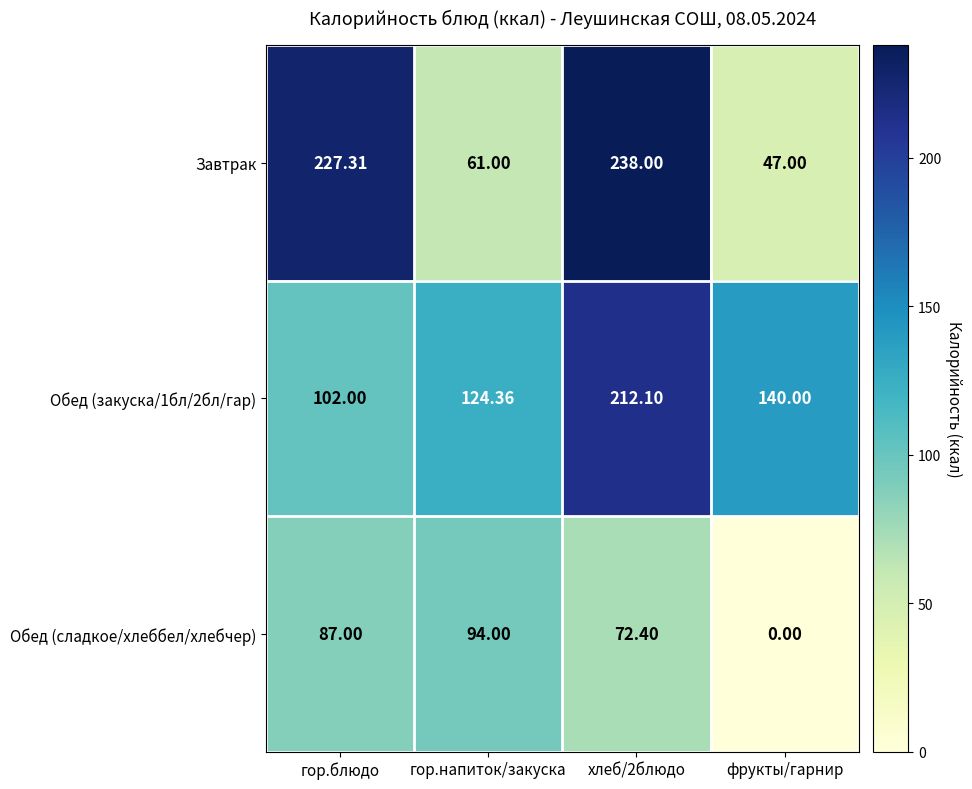

Where does the Завтрак series first go above 227?

гор.блюдо